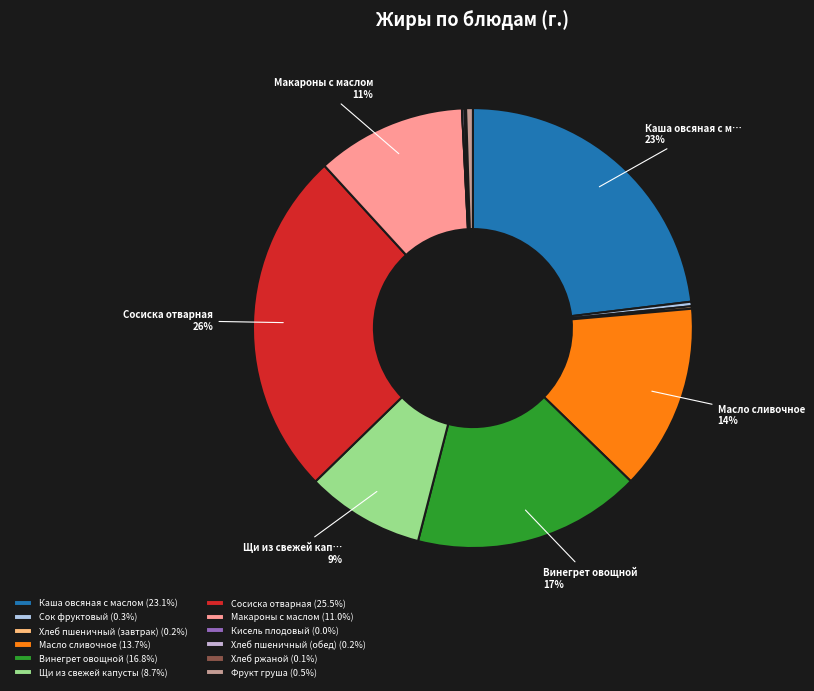

To the nearest percent, what is the difference between the Хлеб пшеничный (завтрак) and Сосиска отварная slice percentages?

25%